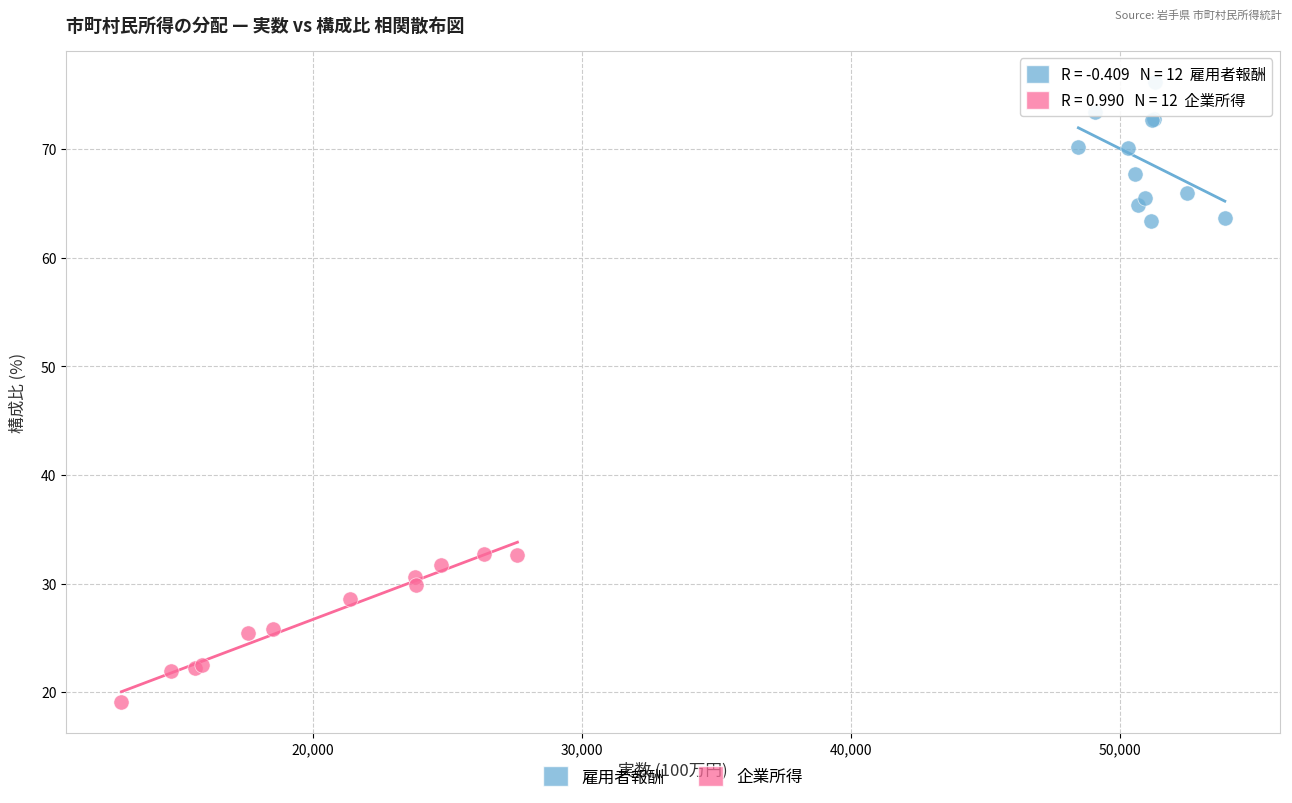

Which series contains the highest Y value?

雇用者報酬